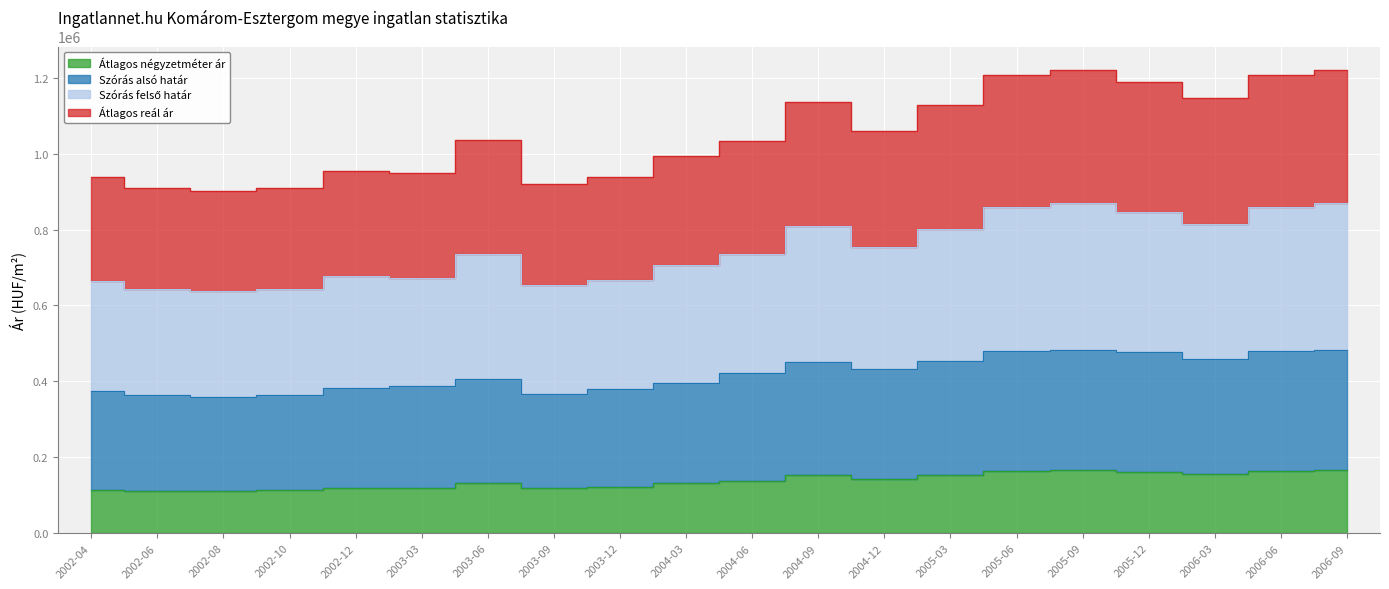

What is the spread (max minus min) of values at 2004-03?

861069